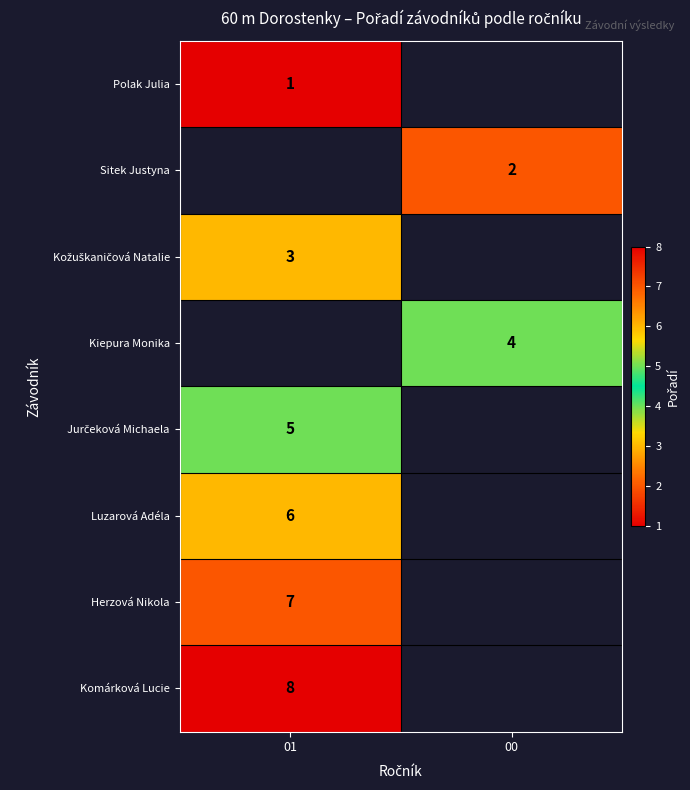

Is it true that Komárková Lucie equals 8 at 01?

True